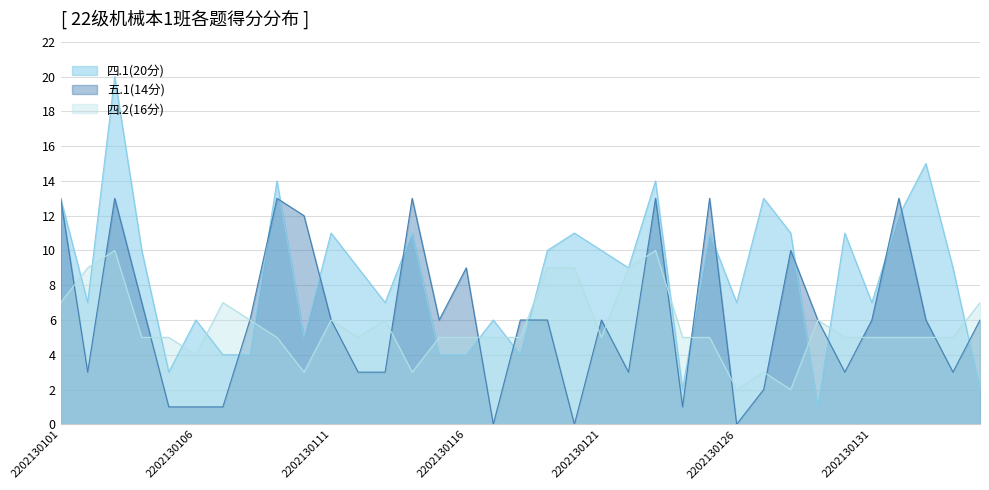

At which category is the sum across all series the highest?

2202130103